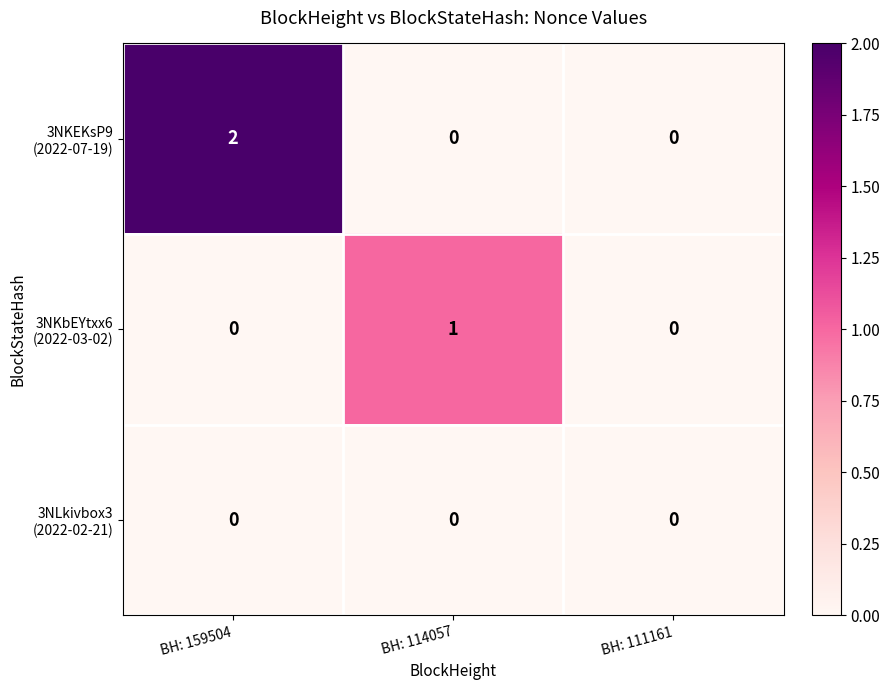

Which category has the highest value across all series?

BH: 159504